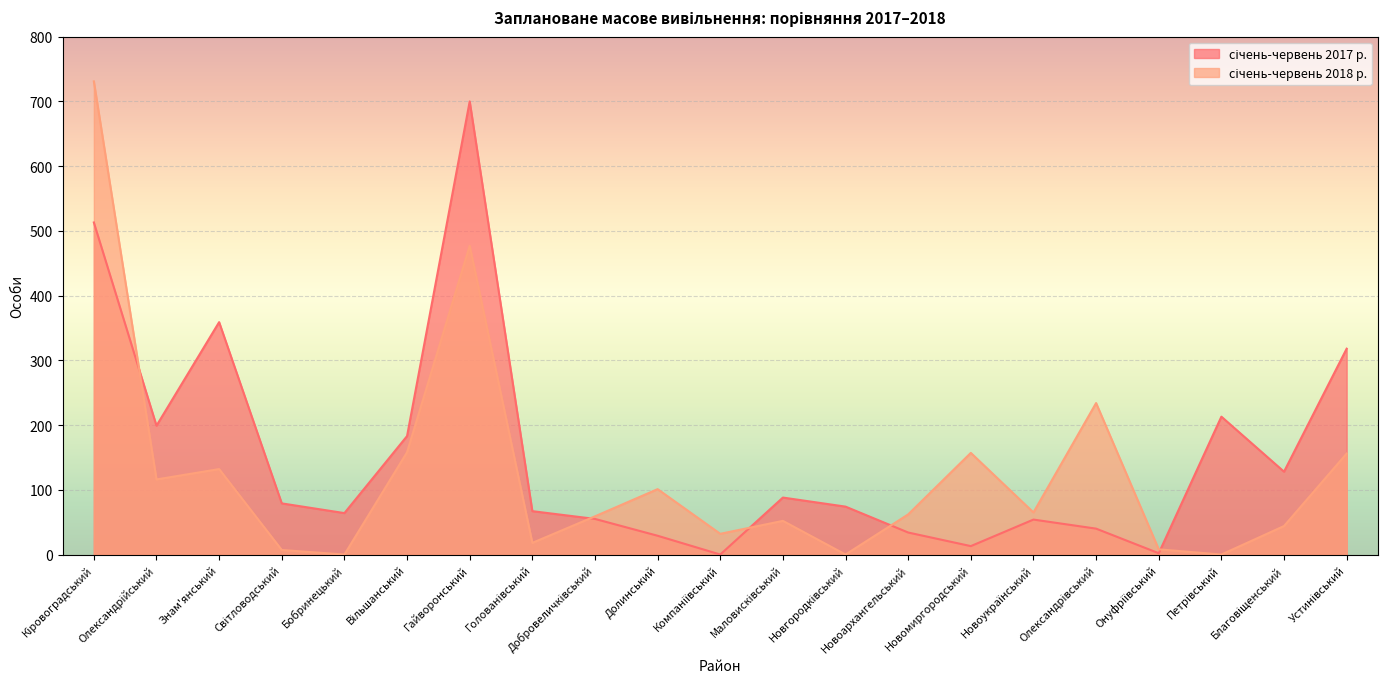

How many times do січень-червень 2018 р. and січень-червень 2017 р. cross each other?

5